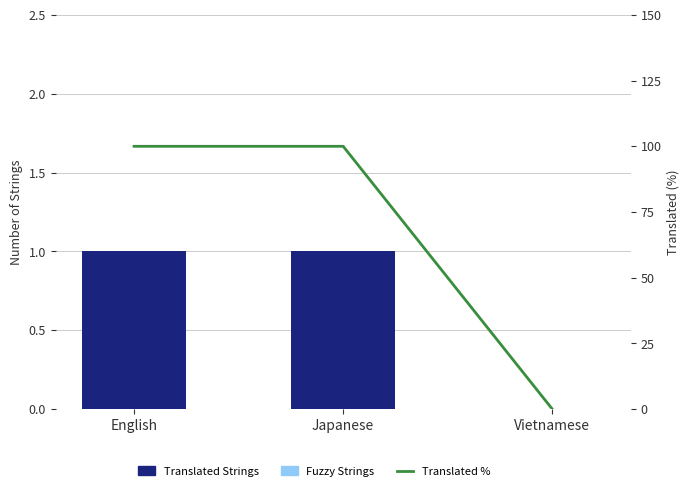

What are all the series names shown in the legend?

Translated Strings, Fuzzy Strings, Translated %